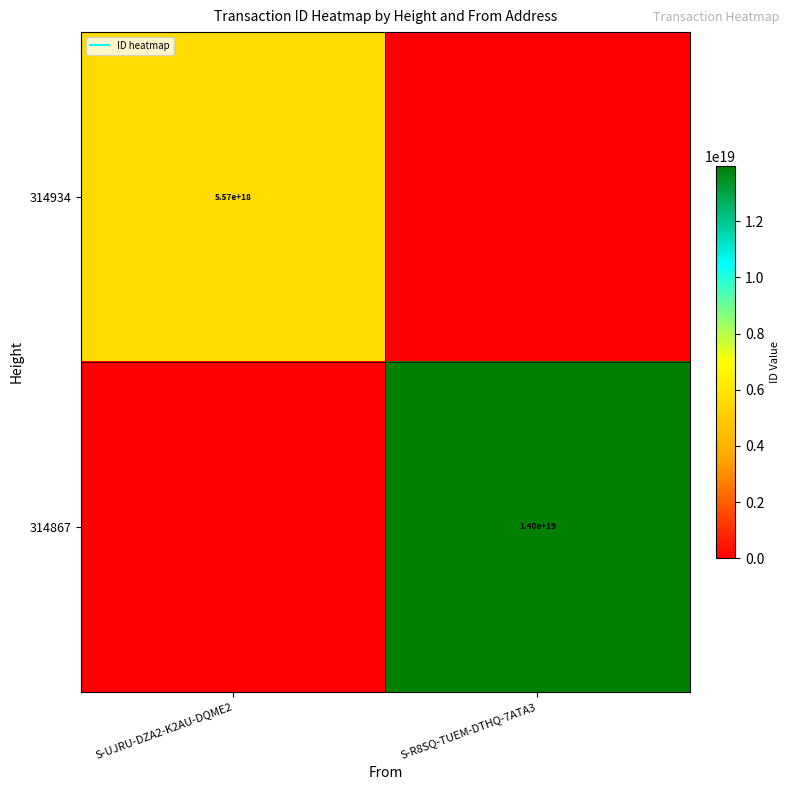

How many data points does each series have?

2